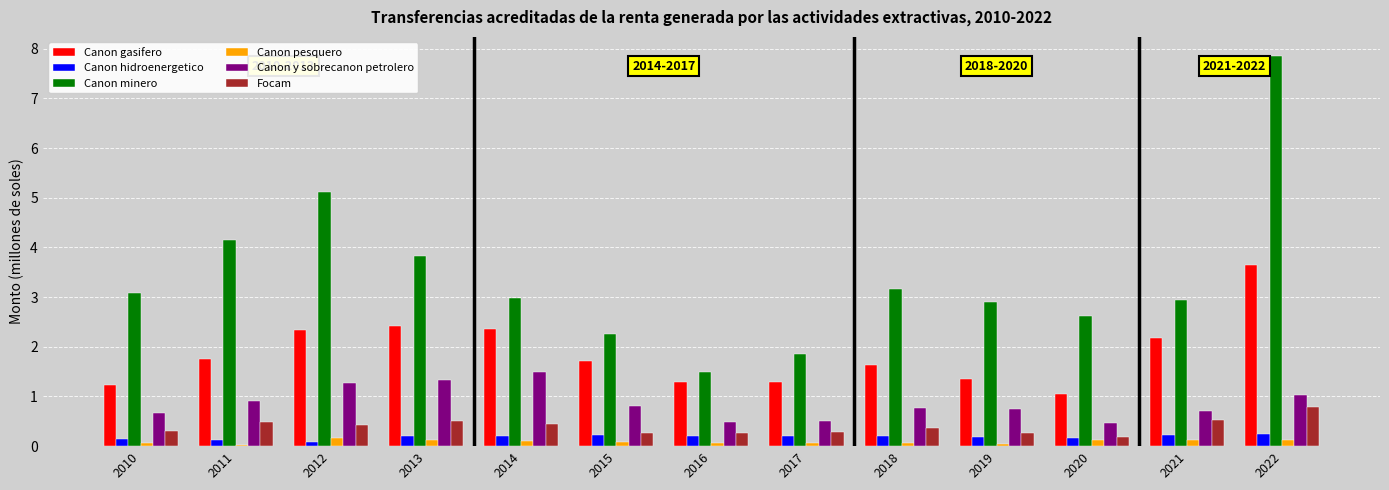

What is the average value of the Focam series?

0.4